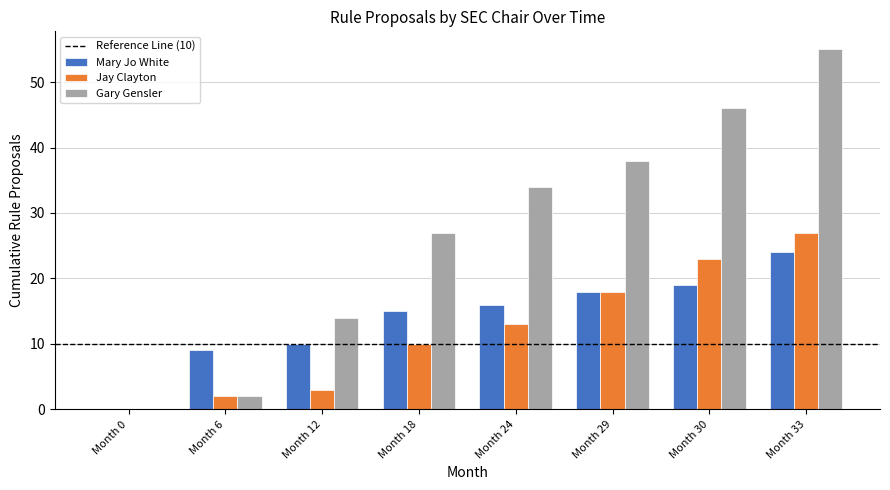

Reading left to right, what are all the values shown in this chart?

Mary Jo White: Month 0=0	Month 6=9	Month 12=10	Month 18=15	Month 24=16	Month 29=18	Month 30=19	Month 33=24
Jay Clayton: Month 0=0	Month 6=2	Month 12=3	Month 18=10	Month 24=13	Month 29=18	Month 30=23	Month 33=27
Gary Gensler: Month 0=0	Month 6=2	Month 12=14	Month 18=27	Month 24=34	Month 29=38	Month 30=46	Month 33=55